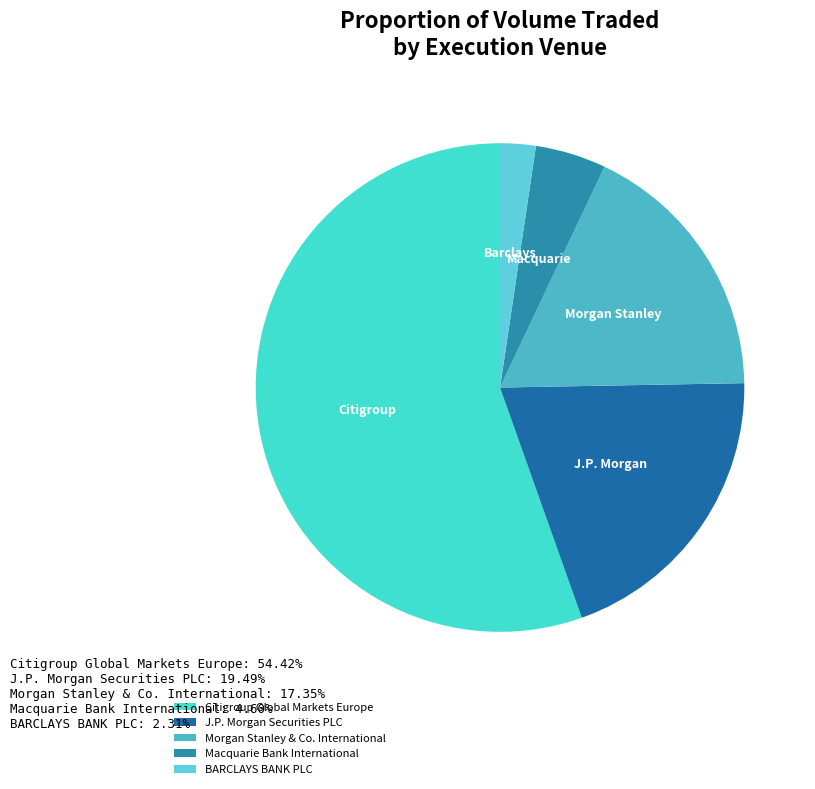

How many segments does this pie chart have?

5